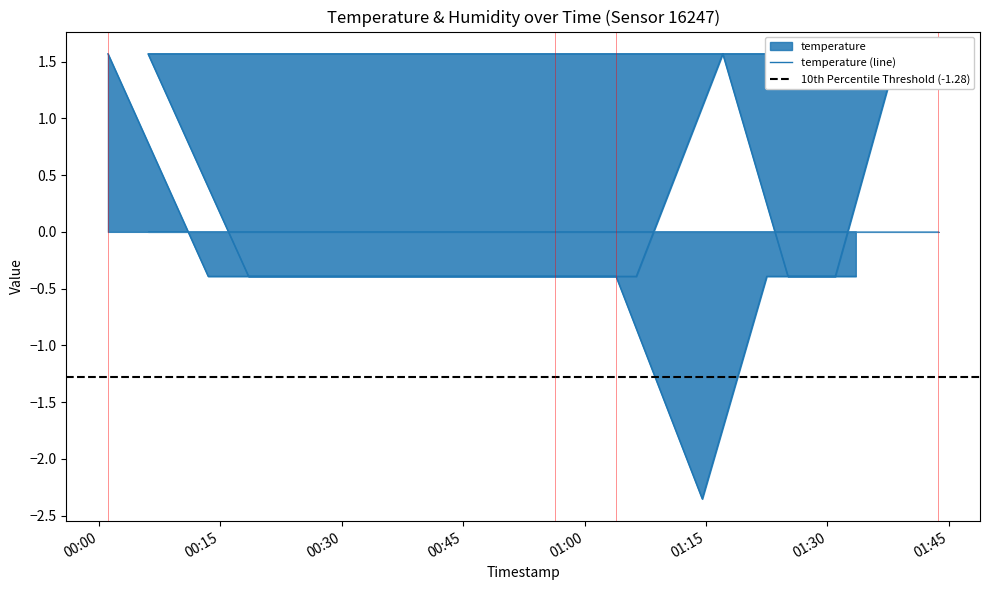

Where does the data first go above 0?

2022-10-16T00:01:07